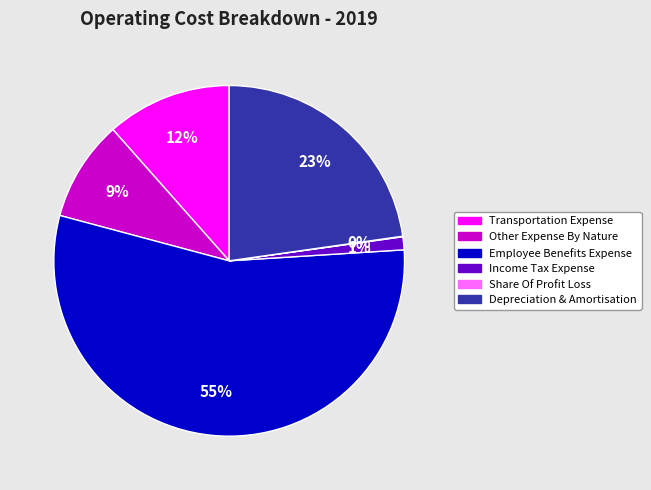

To the nearest percent, what is the difference between the Depreciation & Amortisation and Income Tax Expense slice percentages?

22%